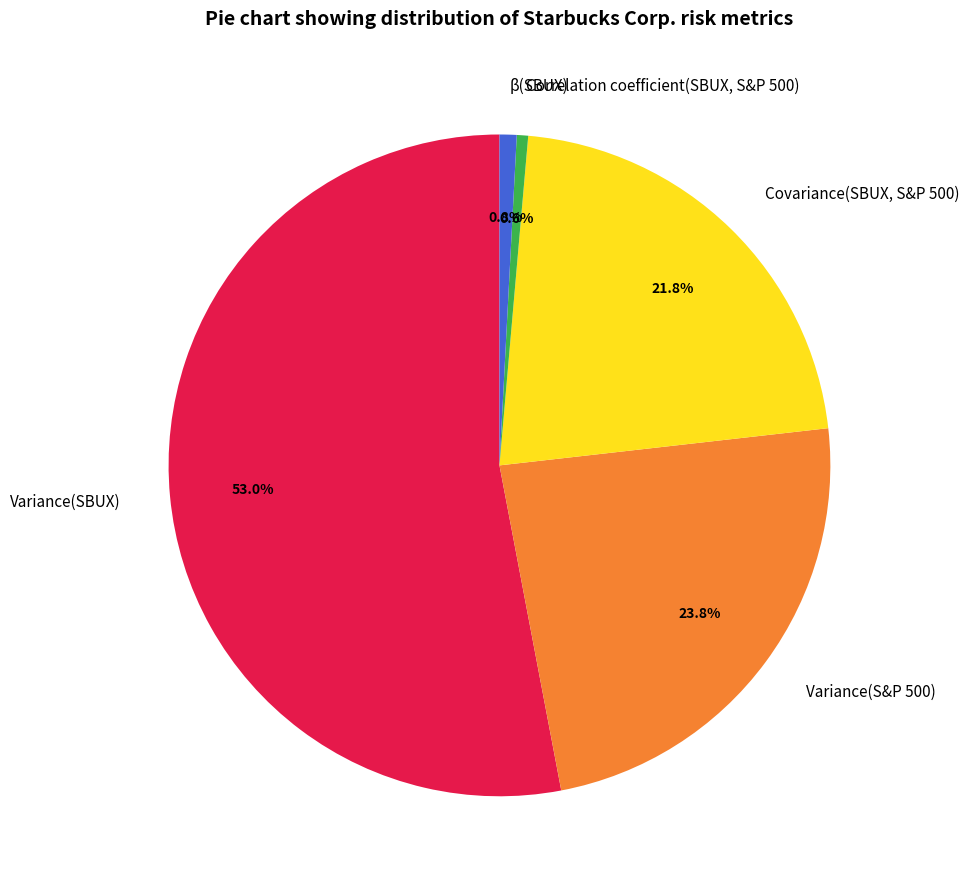

Between Covariance(SBUX, S&P 500) and Variance(SBUX), which is larger?

Variance(SBUX)